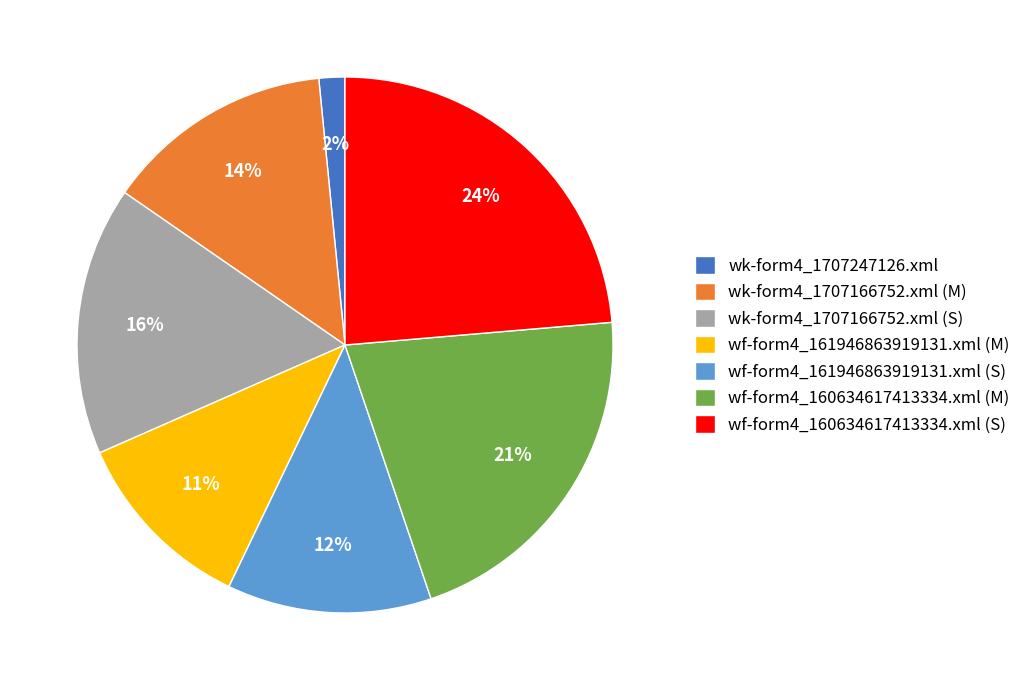

Approximately how many times larger is the value at wf-form4_161946863919131.xml (M) compared to wf-form4_160634617413334.xml (M)?

0.5